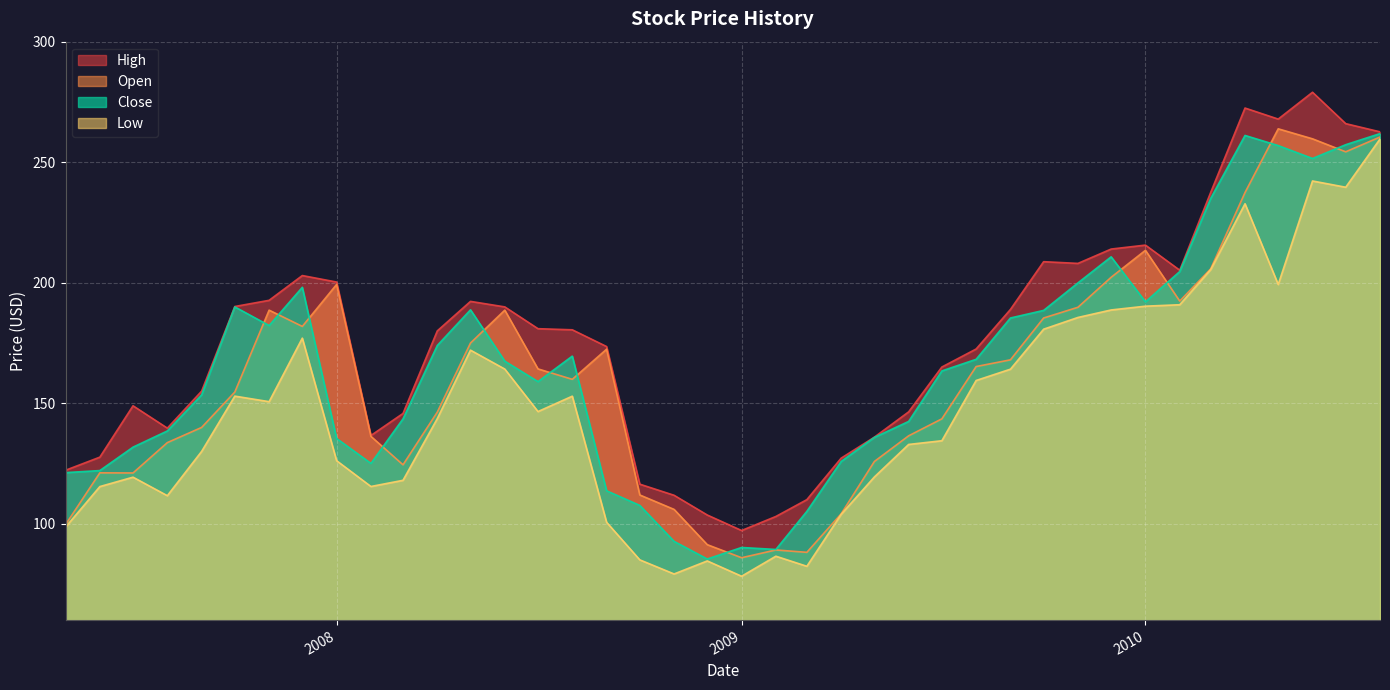

Which category has the lowest value across all series?

2009-01